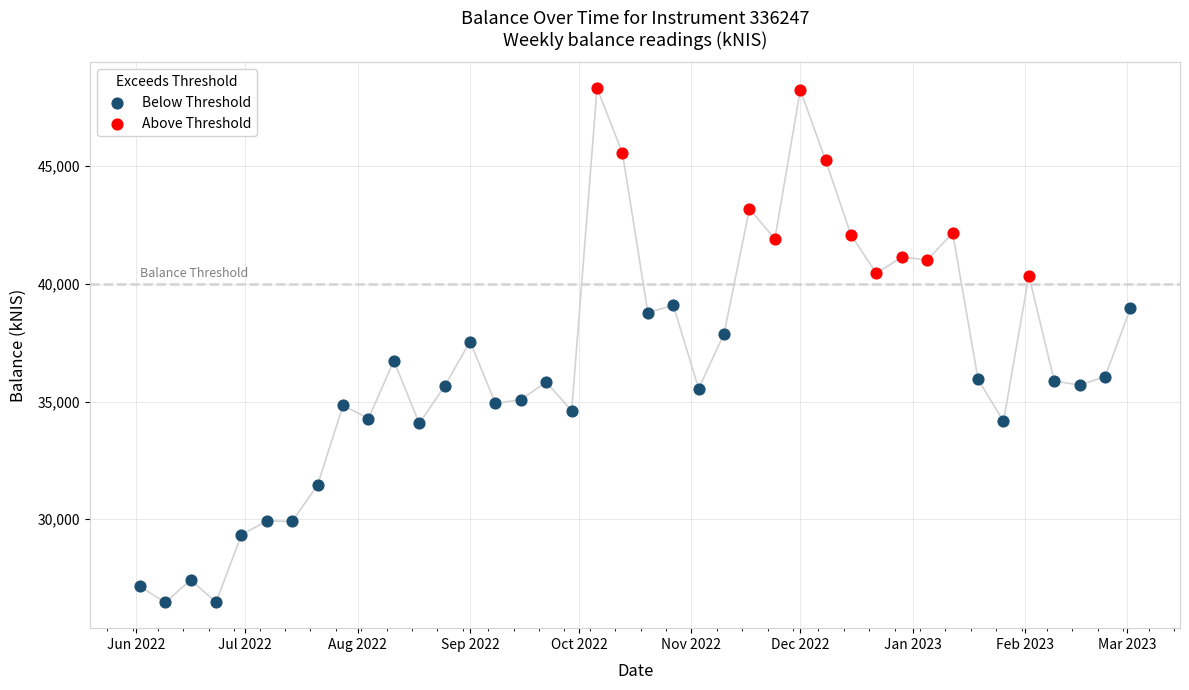

Which series reaches the minimum Y coordinate?

Below Threshold